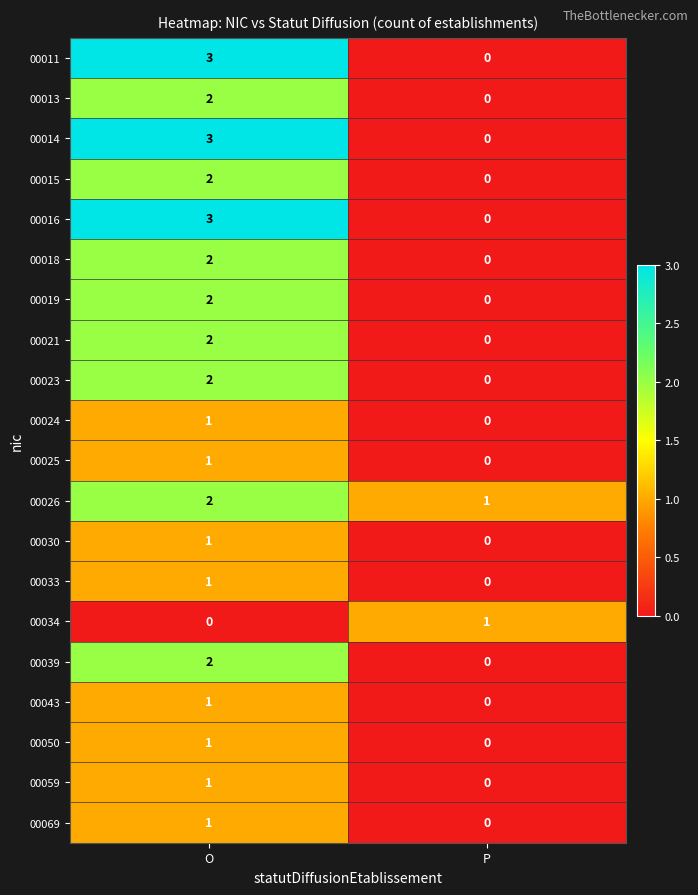

Is it true that 00033 equals -1 at P?

False